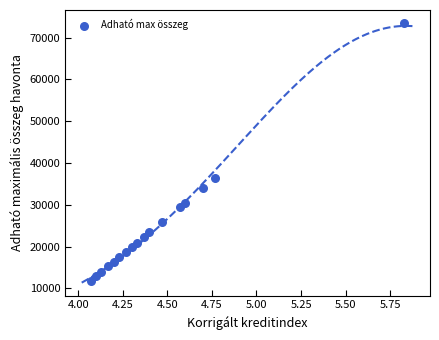

What is the range of Y values (max minus min)?

61700